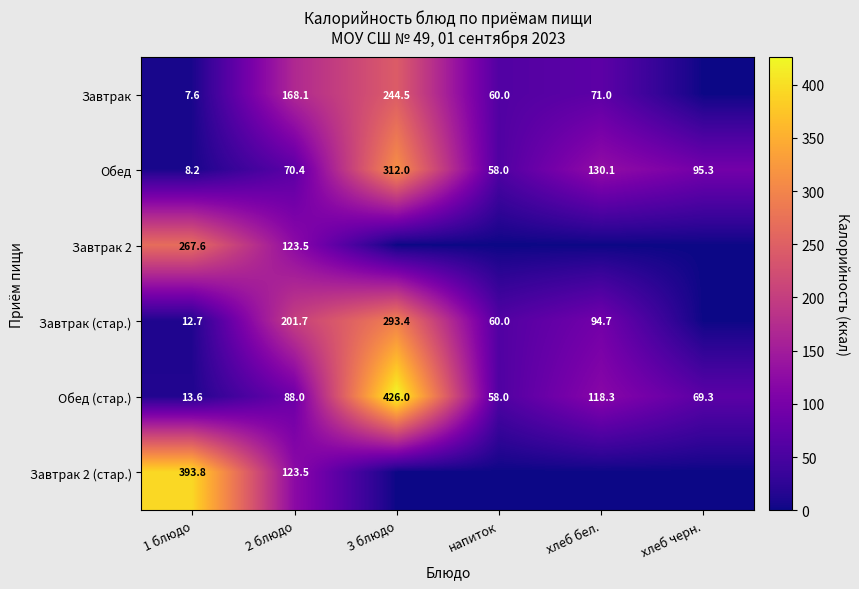

List the labels in order of Обед (стар.) value, smallest first.

1 блюдо, напиток, хлеб черн., 2 блюдо, хлеб бел., 3 блюдо